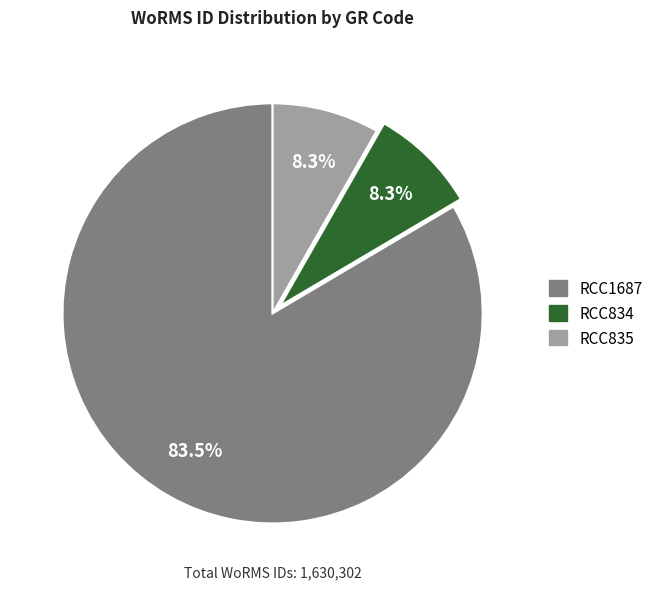

Approximately how many times larger is the value at RCC1687 compared to RCC835?

10.1